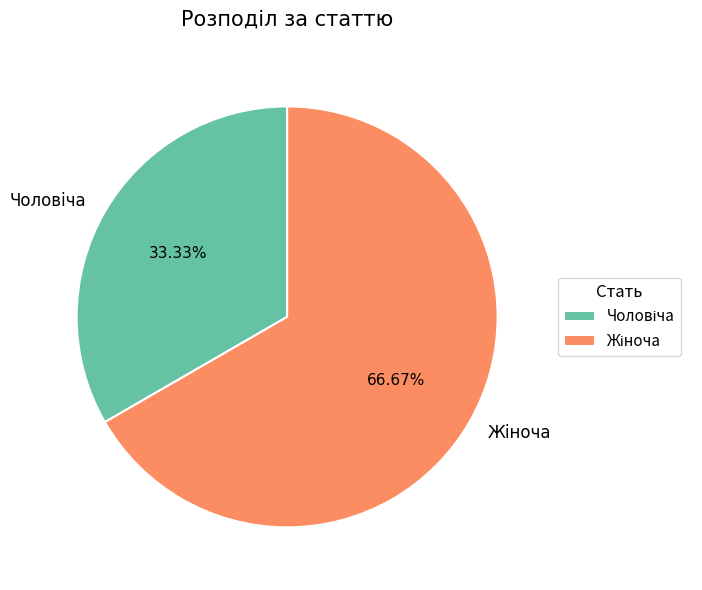

To the nearest percent, what is the difference between the largest and smallest slice percentages?

33%